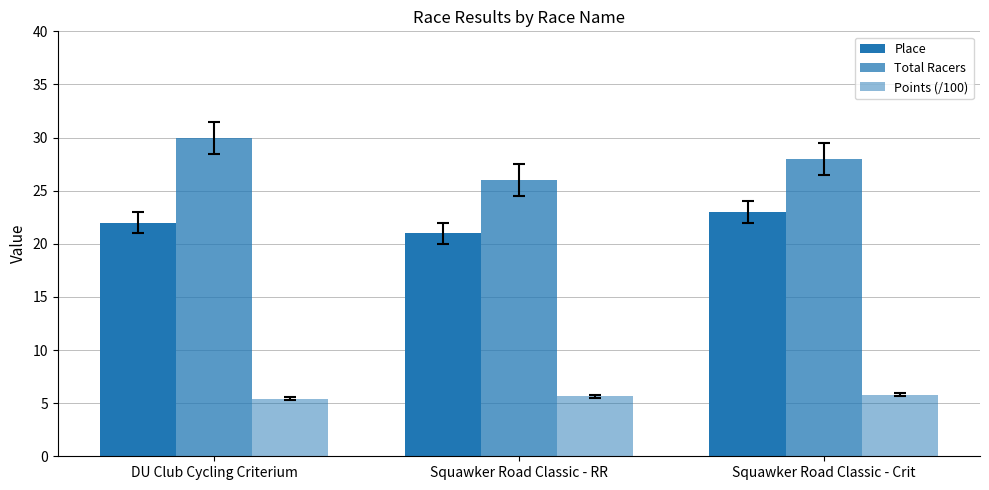

Are the bars horizontal?

No